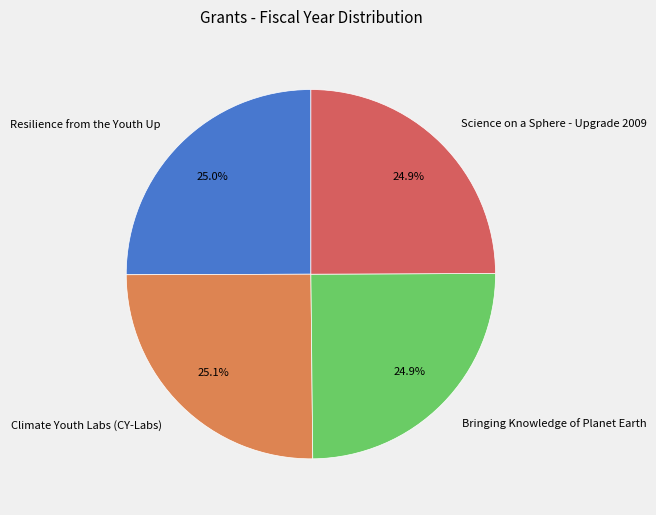

What is the ratio of the value at Resilience from the Youth Up to the value at Science on a Sphere - Upgrade 2009?

1.0